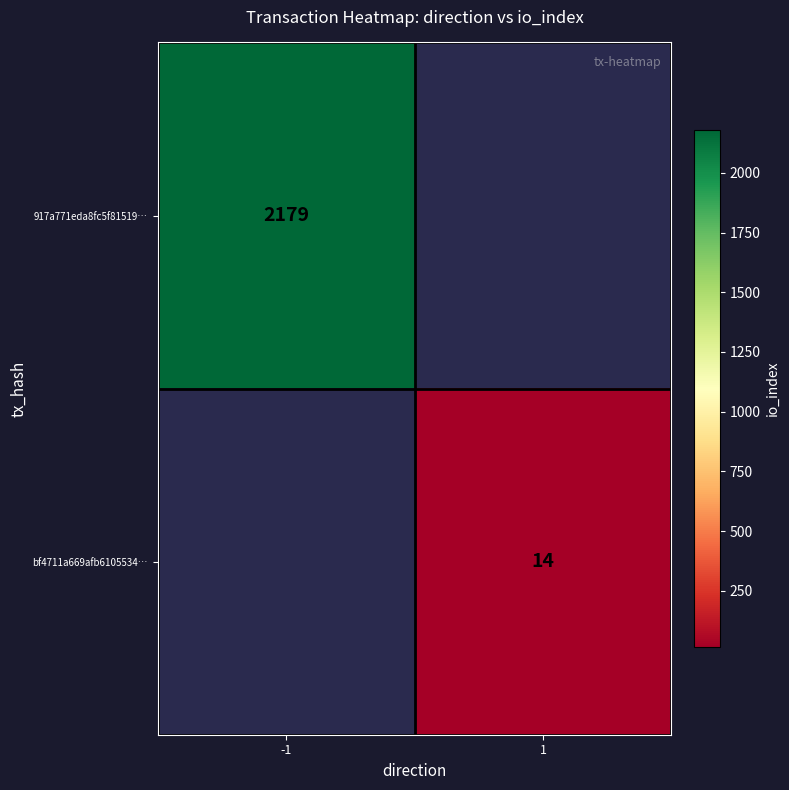

The bf4711a669afb6105534… series shows 14 at 1. True or false?

True